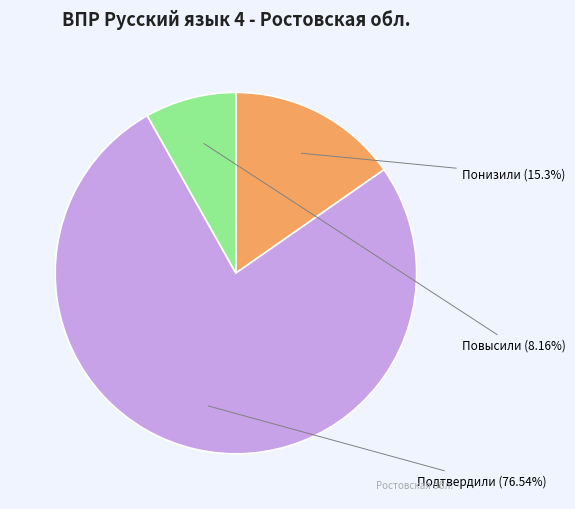

Does any single category account for the majority?

Yes